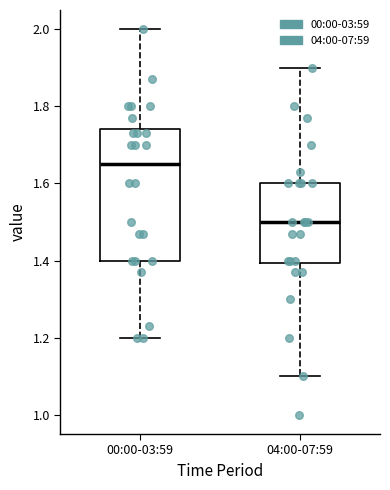

Reading left to right, read every box against the y-axis: the position of its median line, the range the box covers, and the ends of its whiskers. The values are not printed on the chart, so give them approximately, as read against the axis.

00:00-03:59: median 1.66, box 1.40 to 1.74, whiskers 1.20 to 2.00
04:00-07:59: median 1.50, box 1.40 to 1.60, whiskers 1.10 to 1.90